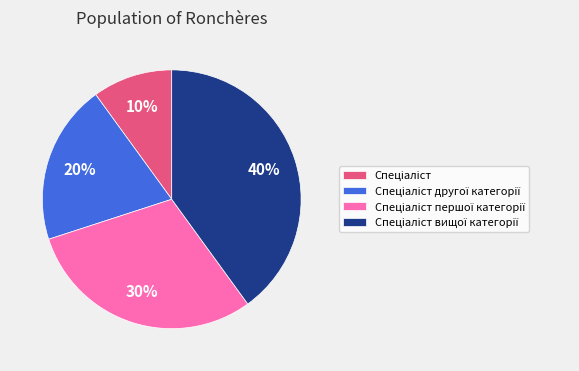

Is there any slice that represents more than half of the pie?

No